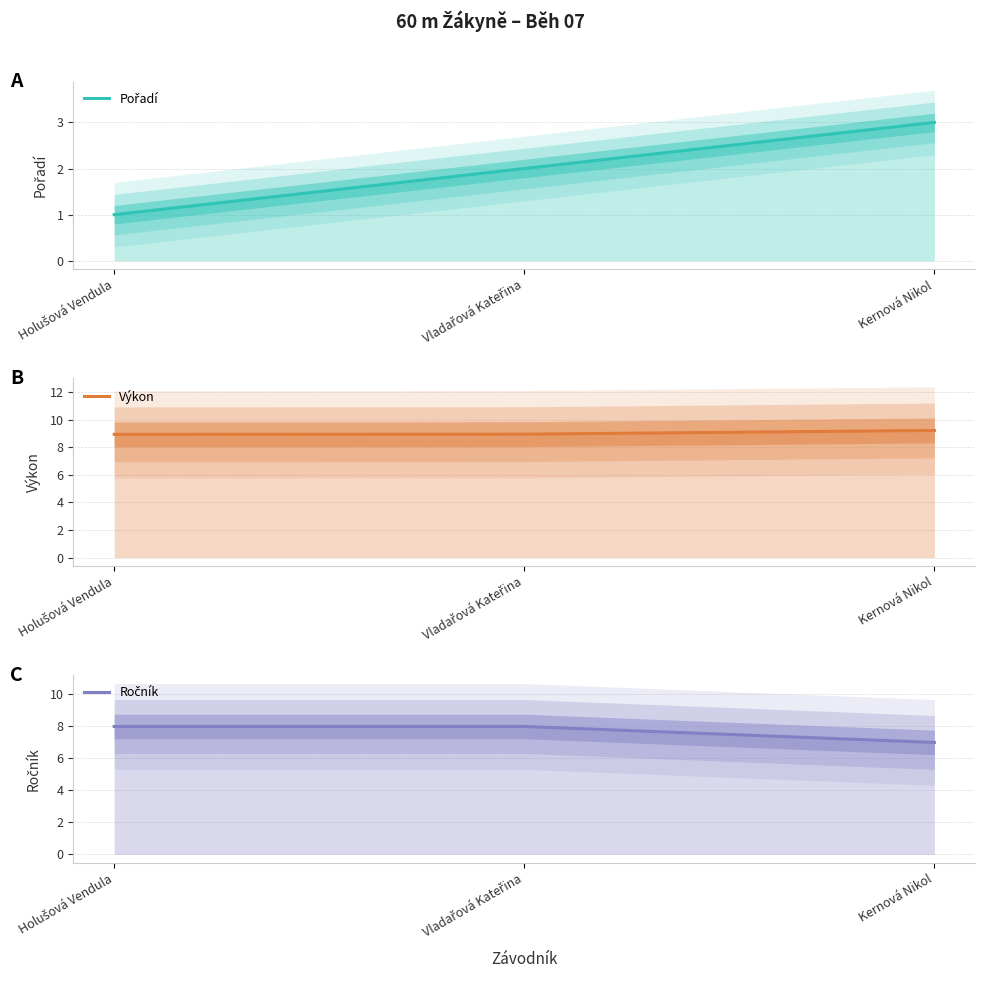

Which series has the widest spread of values?

Pořadí